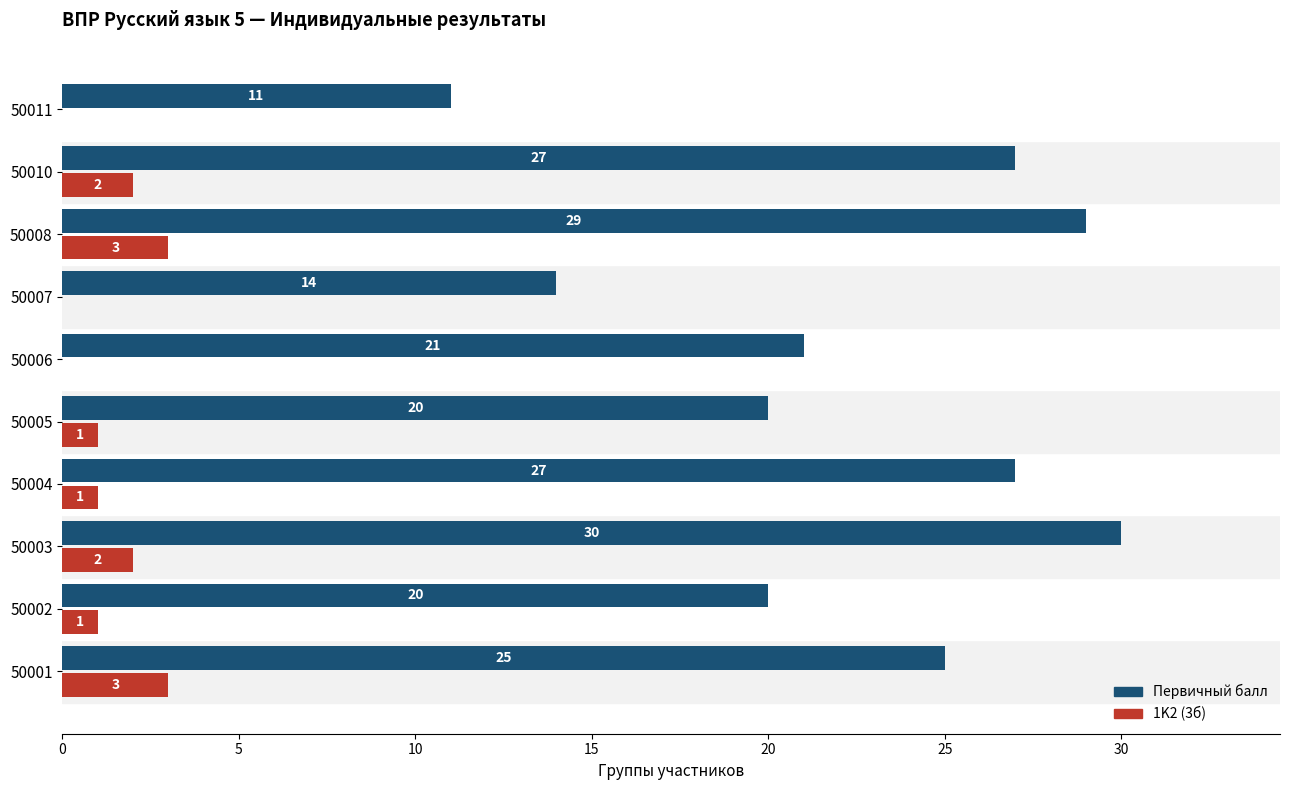

What is the greatest value displayed?

30